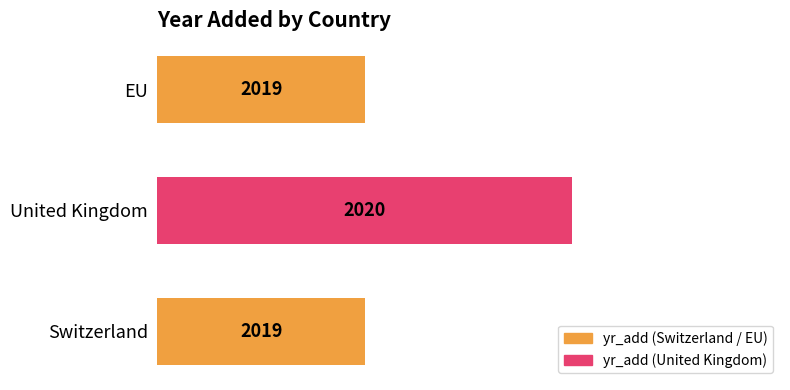

Does the chart contain stacked bars?

No